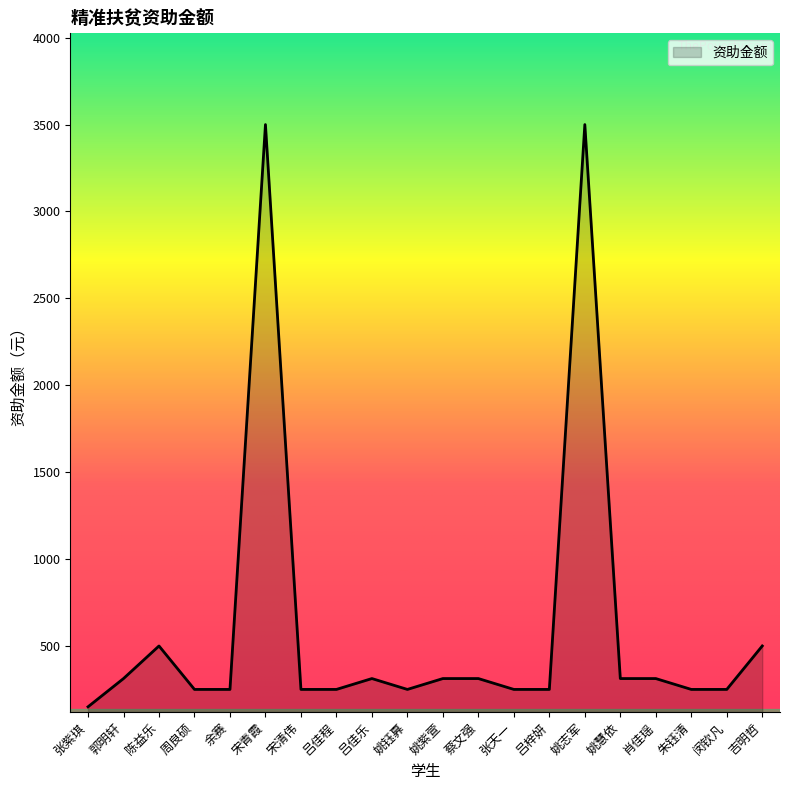

What is the ratio of the value at 肖佳瑶 to the value at 陈益乐?

0.6